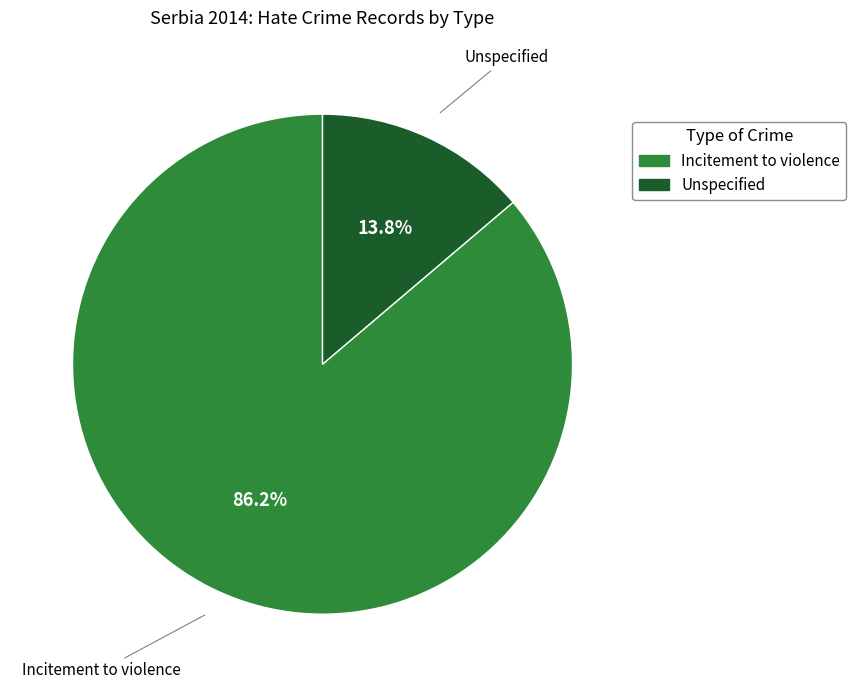

To the nearest percent, what portion does Unspecified represent?

14%